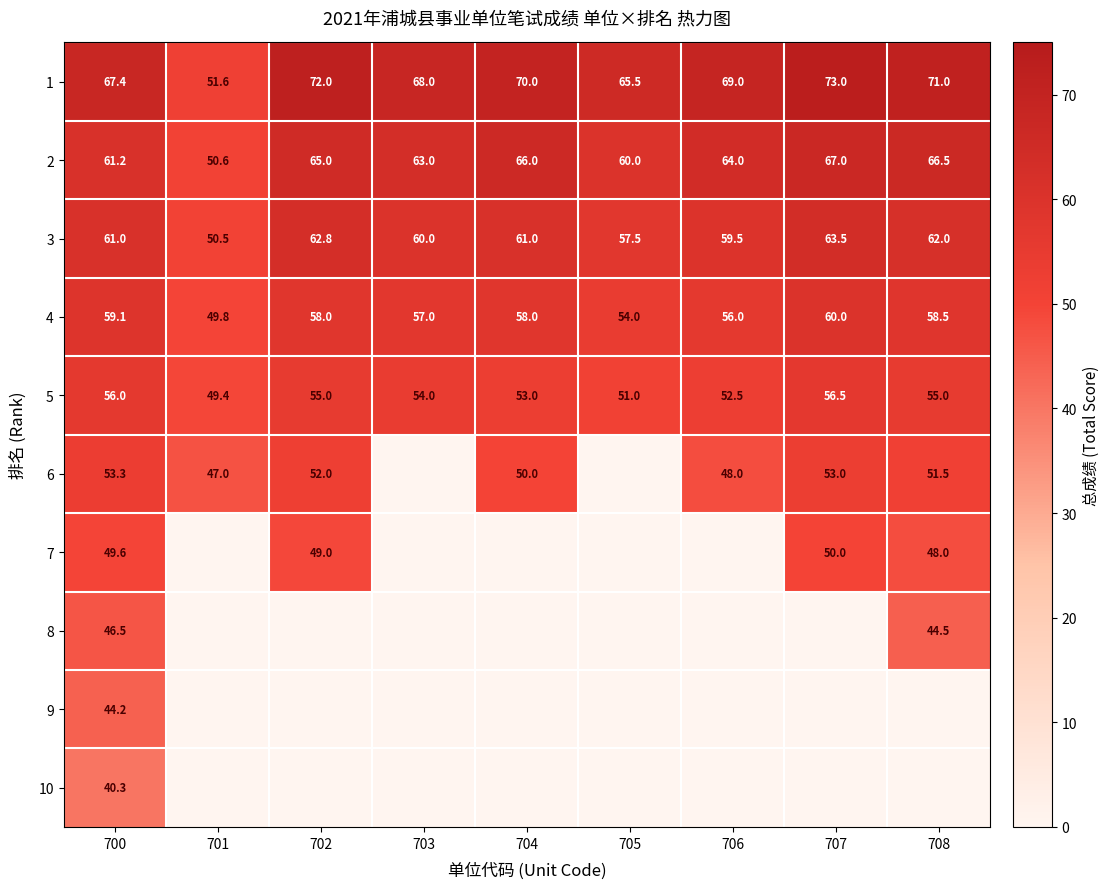

What is the minimum value for row_5?

47.0